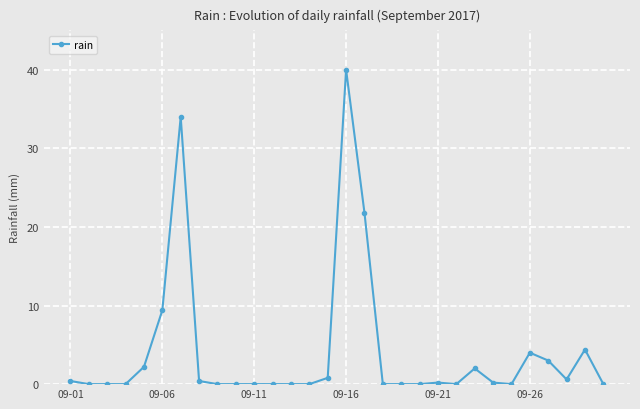

What is the maximum value shown in the chart?

40.0